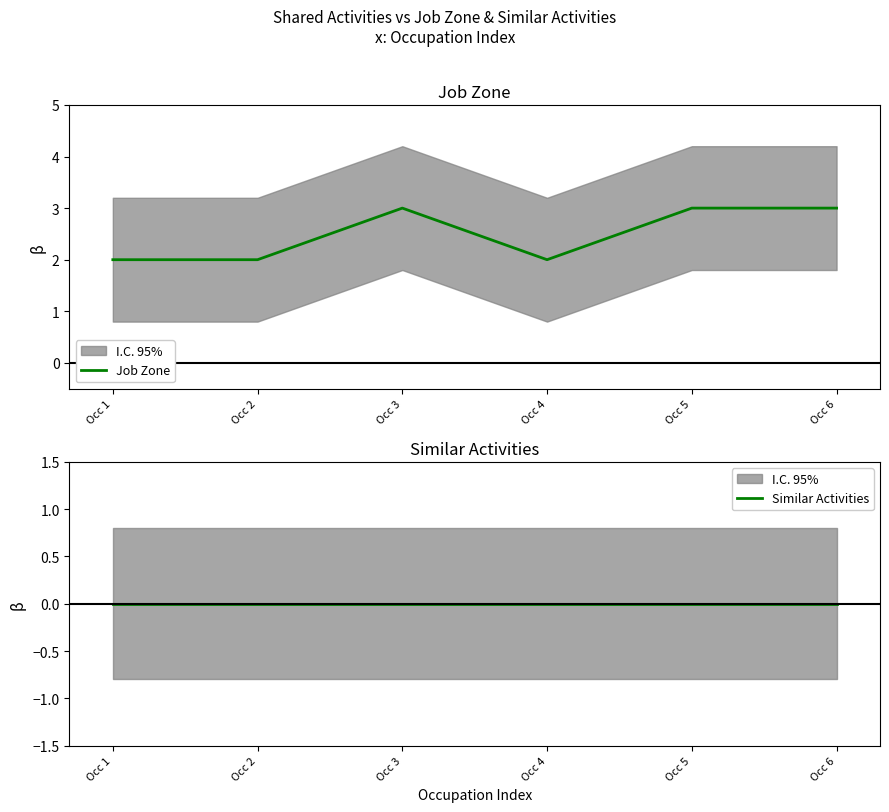

What is the greatest value displayed?

3